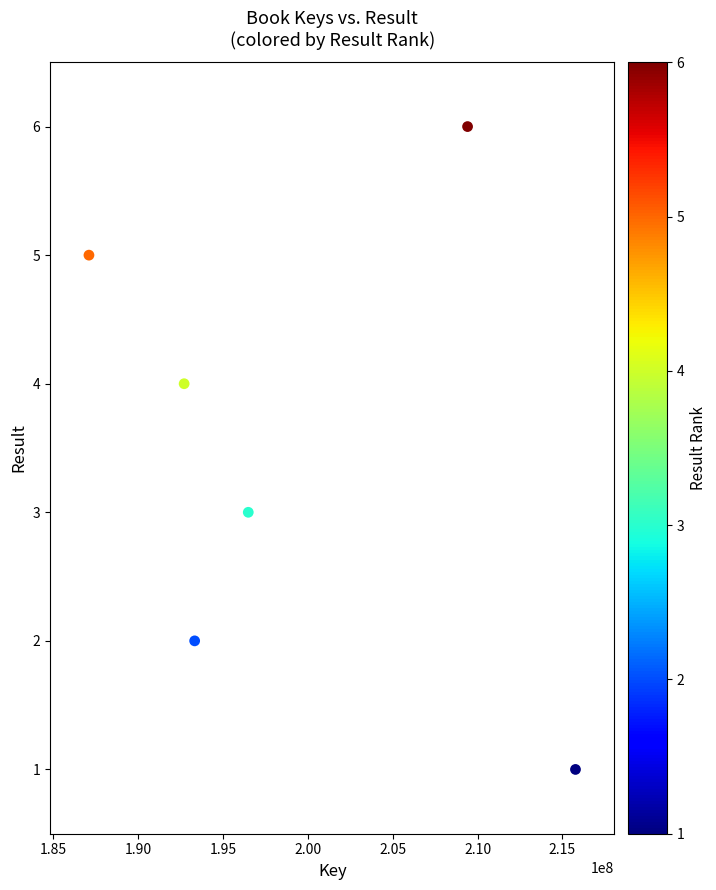

What is the average Y value?

4